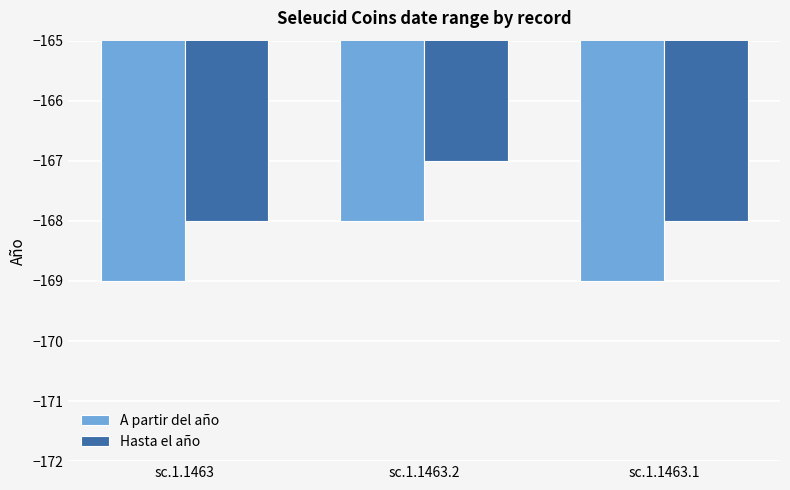

List the series in order of their peak value, lowest first.

A partir del año, Hasta el año